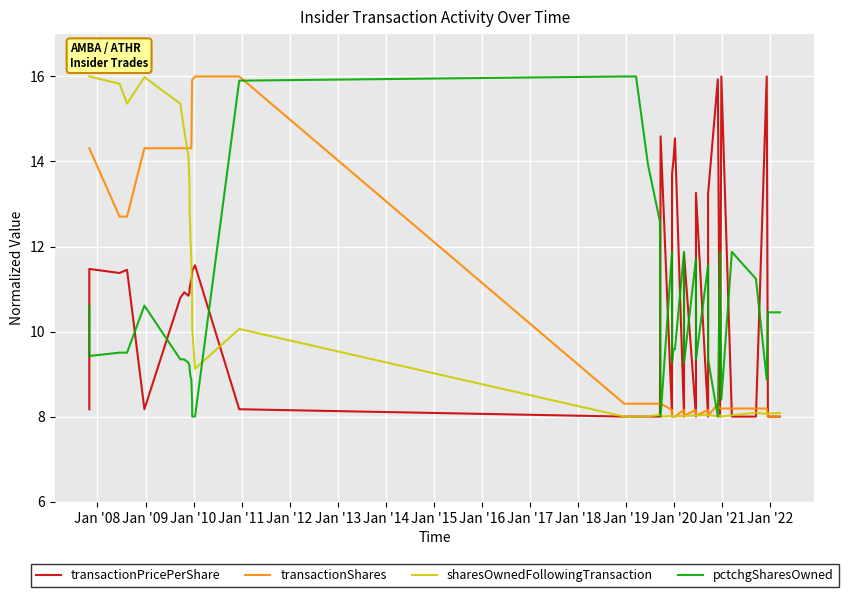

Is it true that sharesOwnedFollowingTransaction equals 2.4 at 23?

False